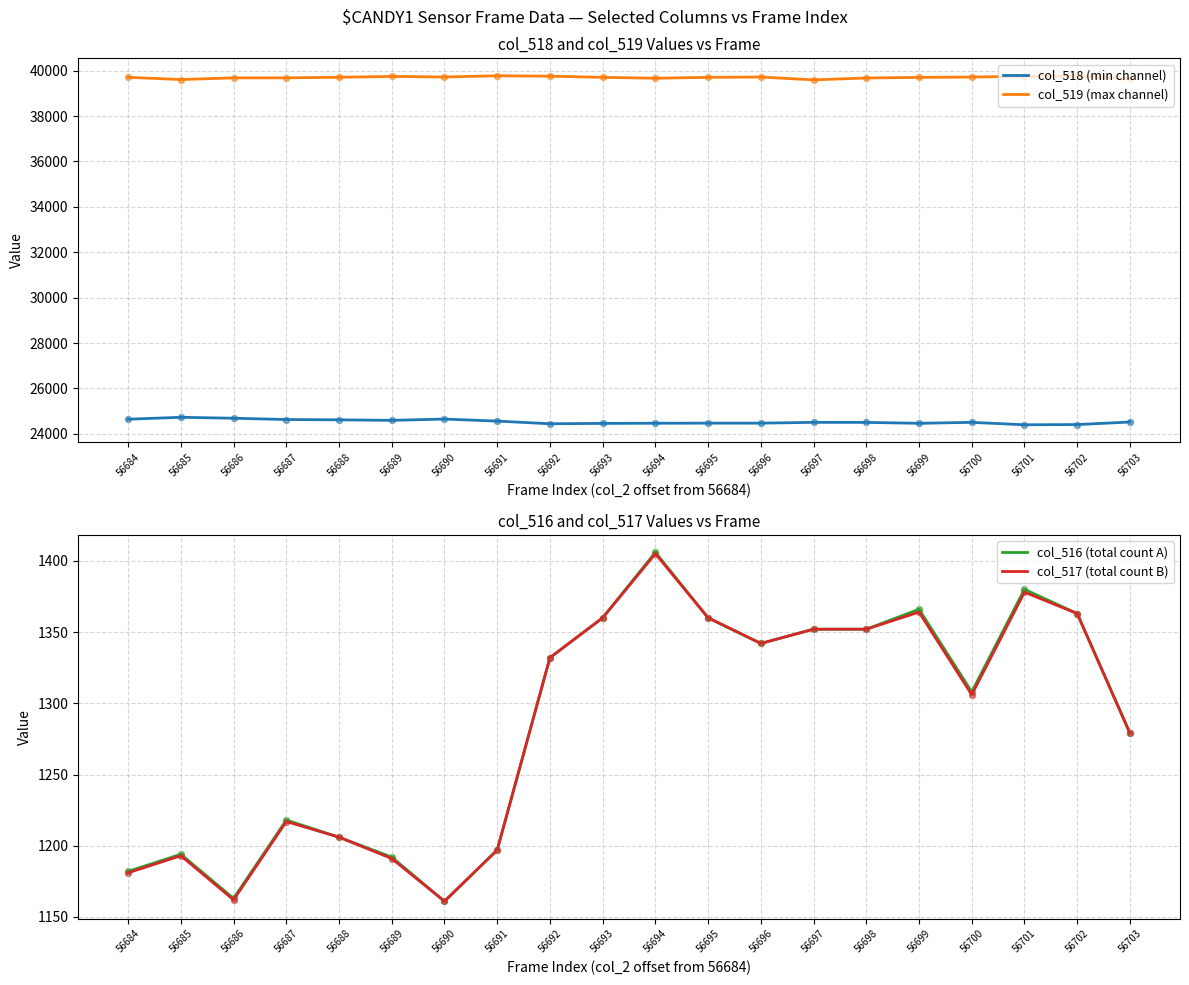

Is the value of col_518 (min channel) at 56688 greater than the value of col_519 (max channel) at 56697?

No